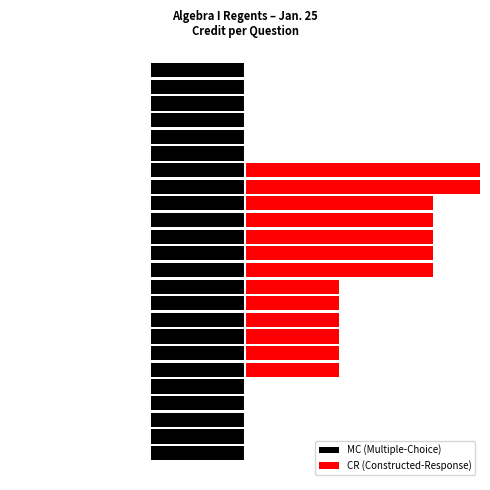

What is the maximum value shown in the chart?

6.0